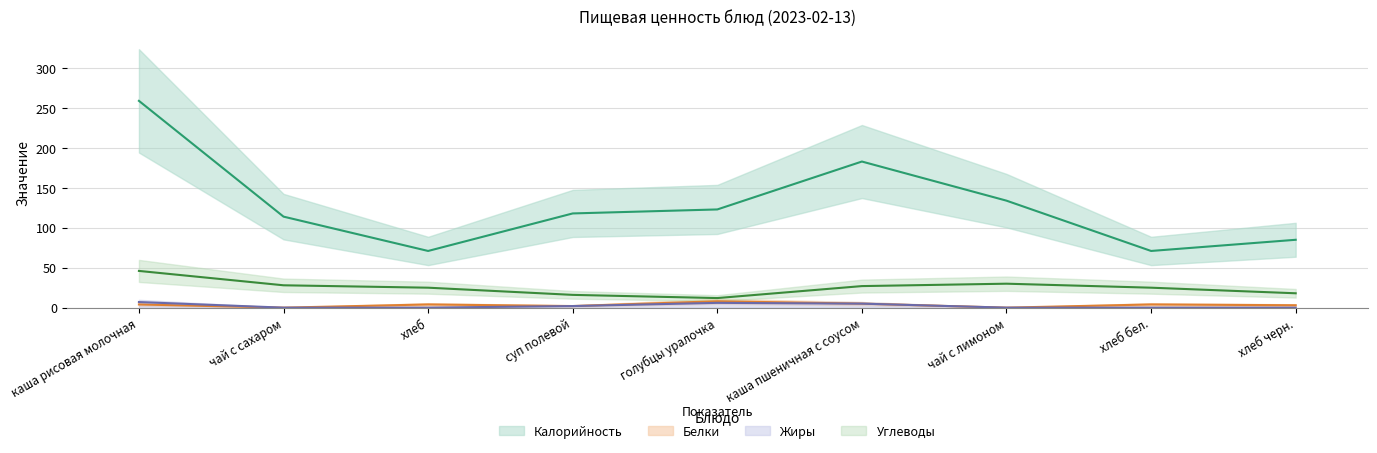

How many lines are shown in the chart?

4